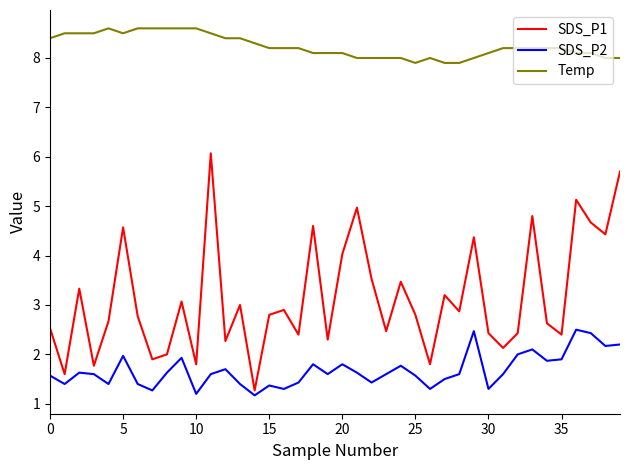

True or false: SDS_P1 and Temp cross at least once.

False